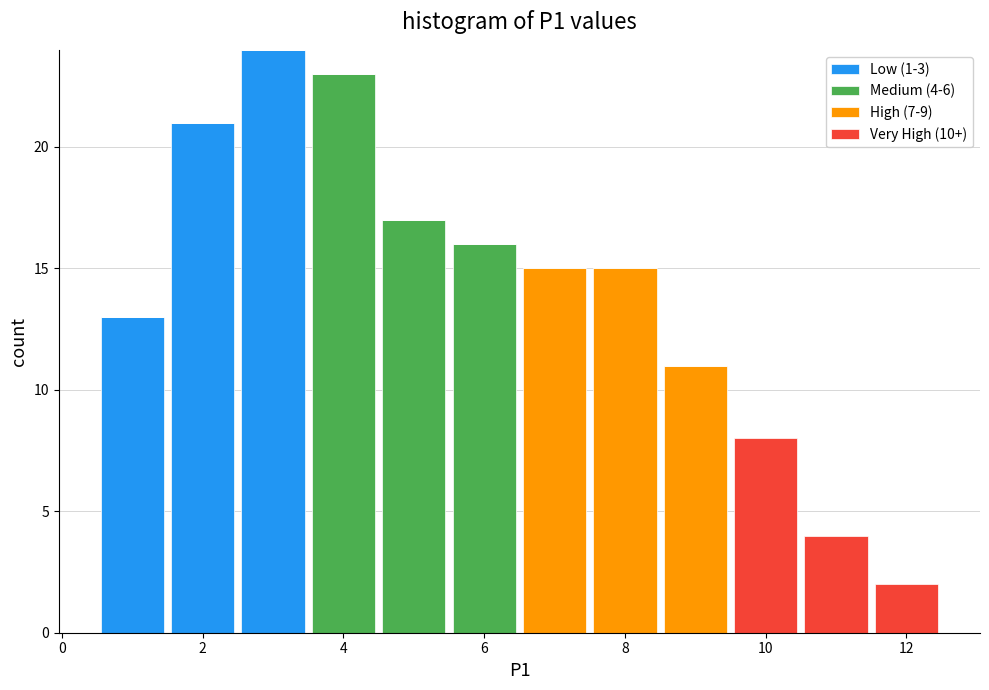

Which range on the x-axis has the tallest stacked bar (by total height)?

2.5 to 3.5